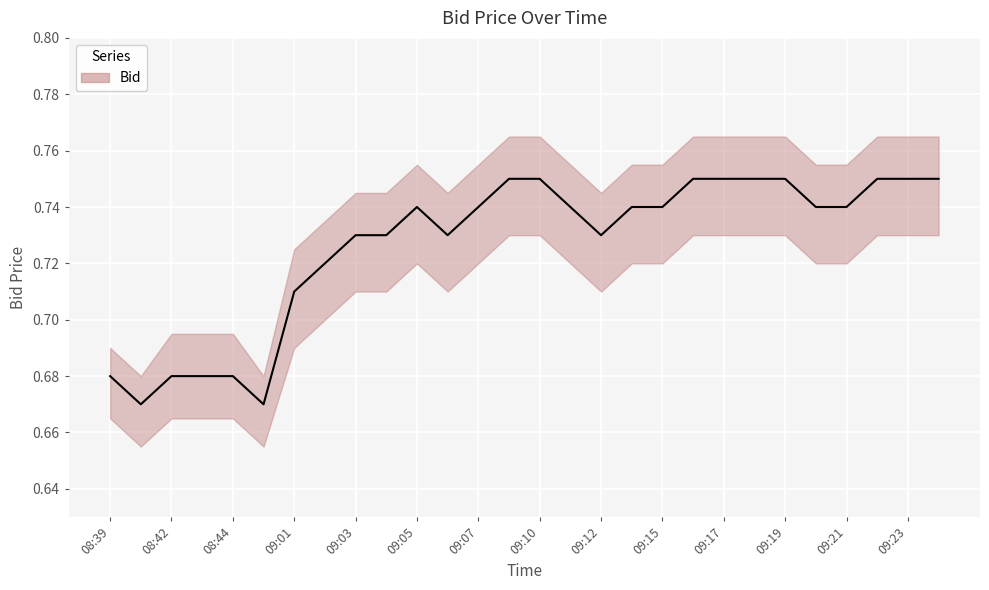

True or false: Bid_lower and Bid_upper intersect in this chart.

False